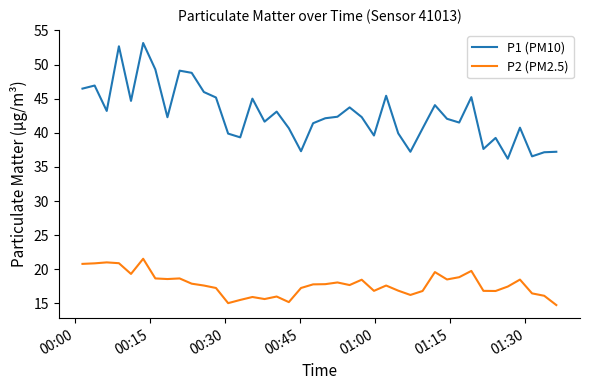

Which series has the largest total across all categories?

P1 (PM10)